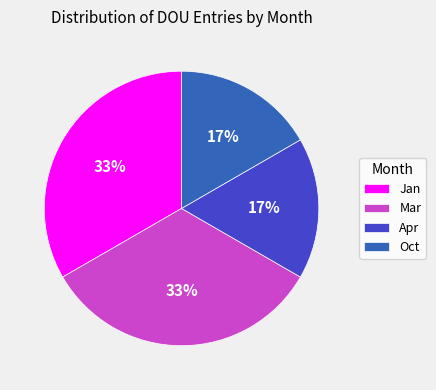

Combined, do Oct and Apr account for over 50%?

No